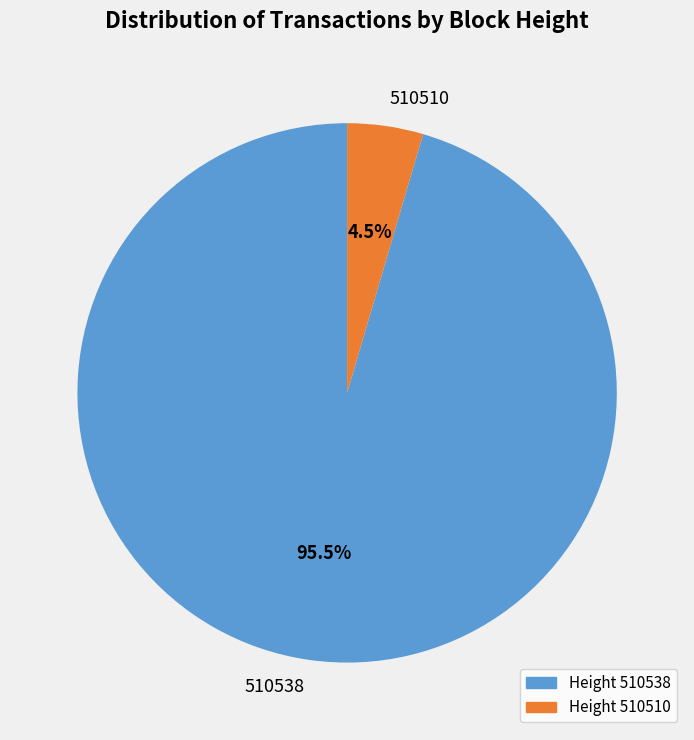

Which has a higher value, 510538 or 510510?

510538